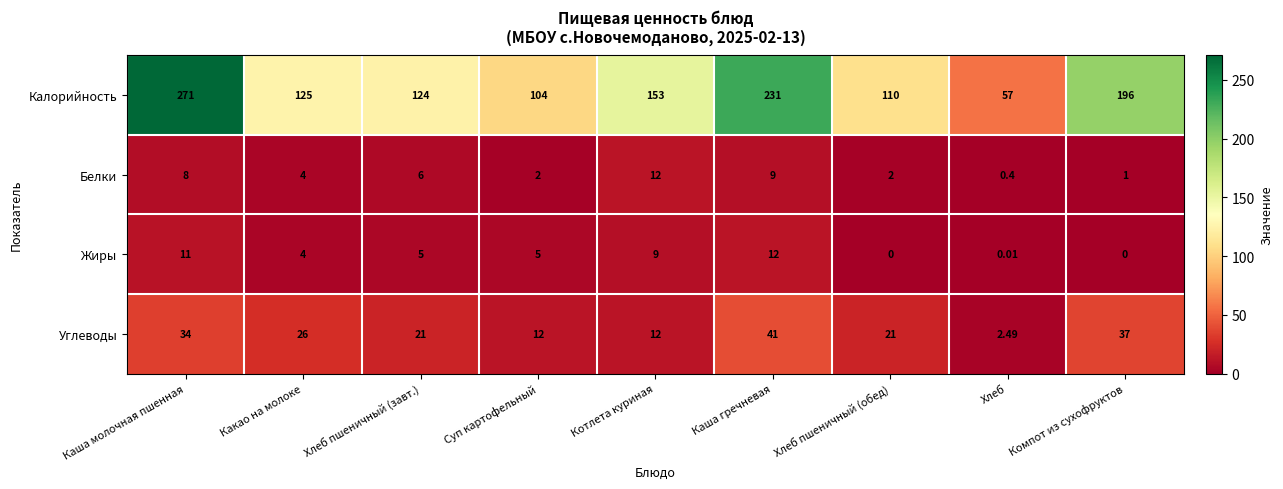

At which category is the sum across all series the highest?

Каша молочная пшенная